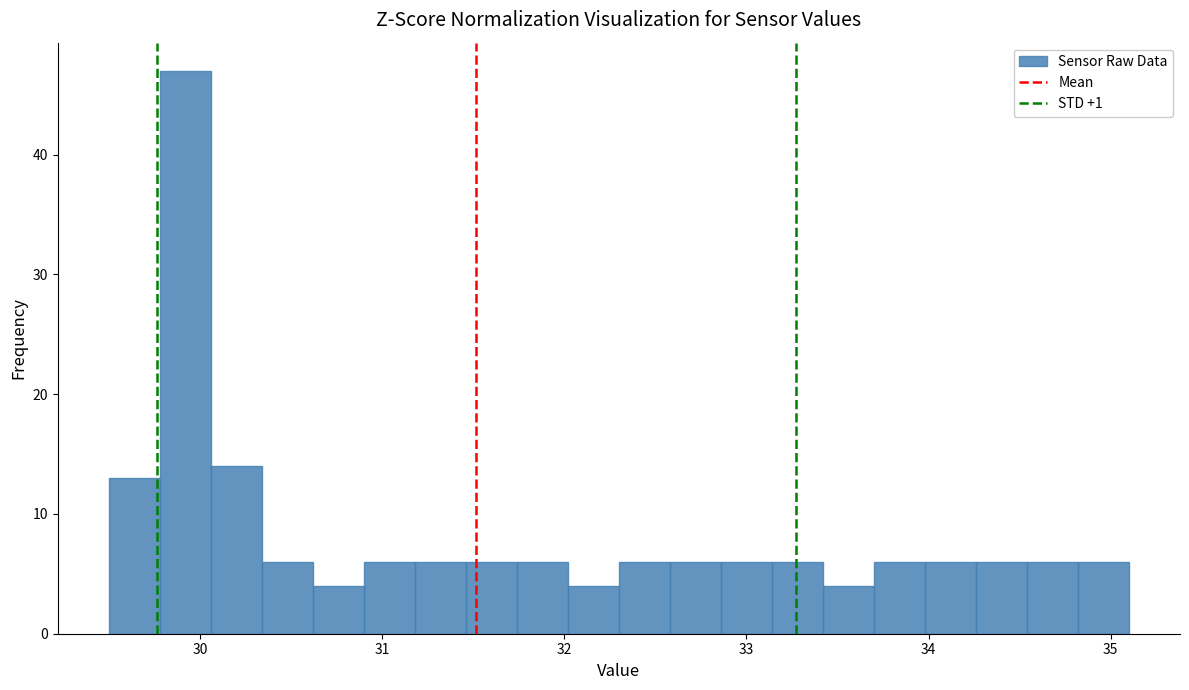

Around what value on the x-axis is the tallest bar? Give the approximate position of its centre, as read against the axis.

29.9